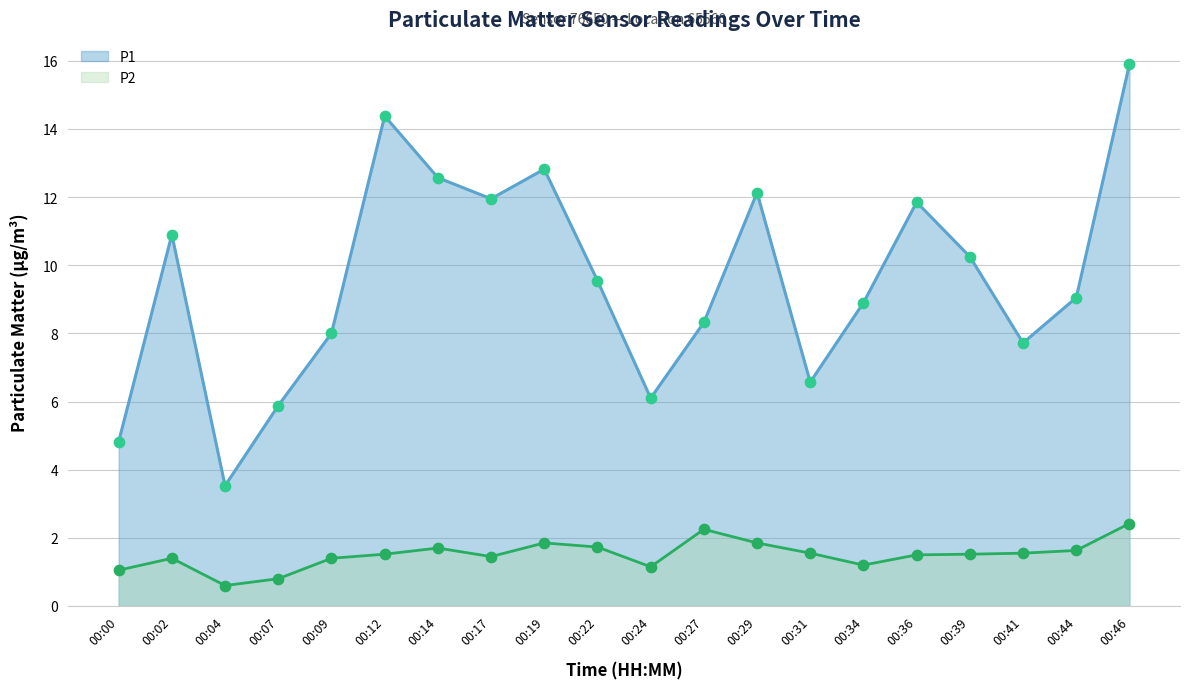

Which series has the widest spread of Y values?

P1